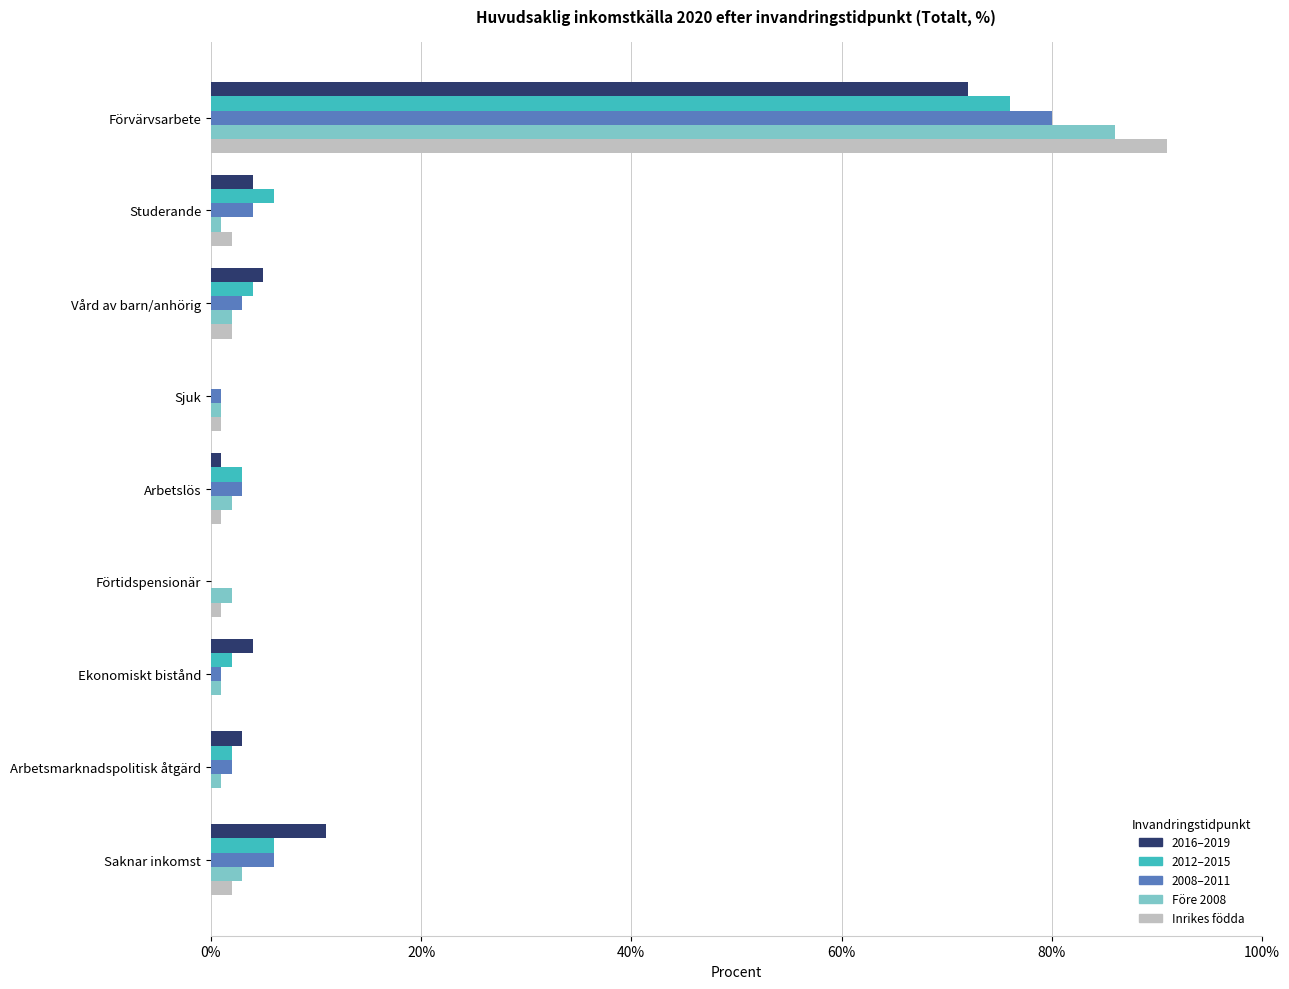

True or false: 2012–2015 has a value of 76 at Förvärvsarbete.

True